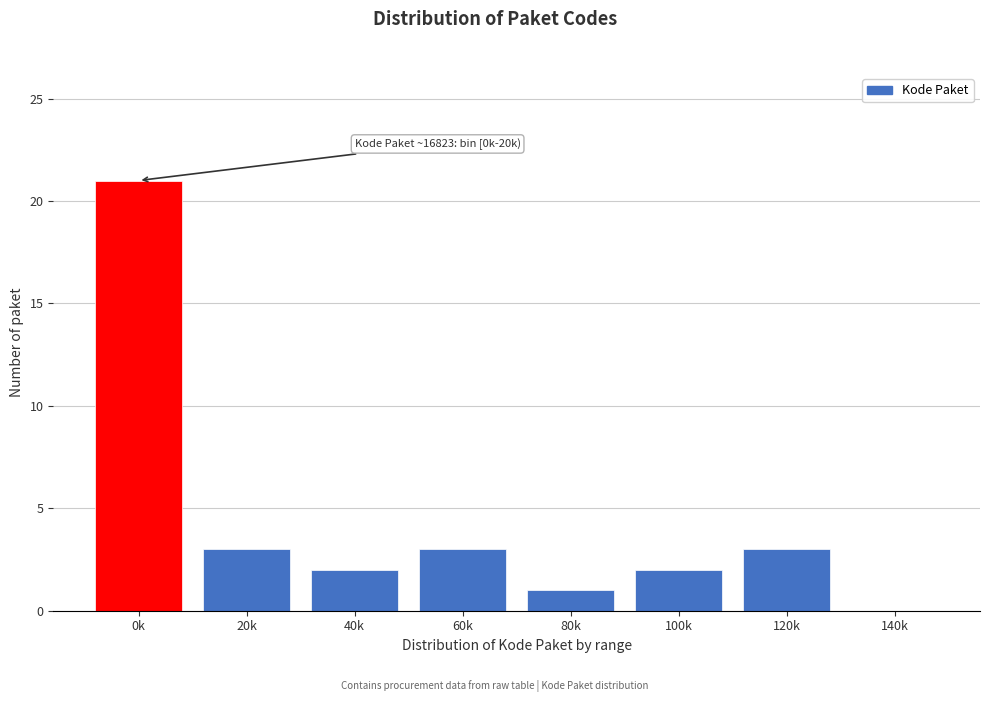

Reading left to right, extract all data points from this chart.

0k=21	20k=3	40k=2	60k=3	80k=1	100k=2	120k=3	140k=0